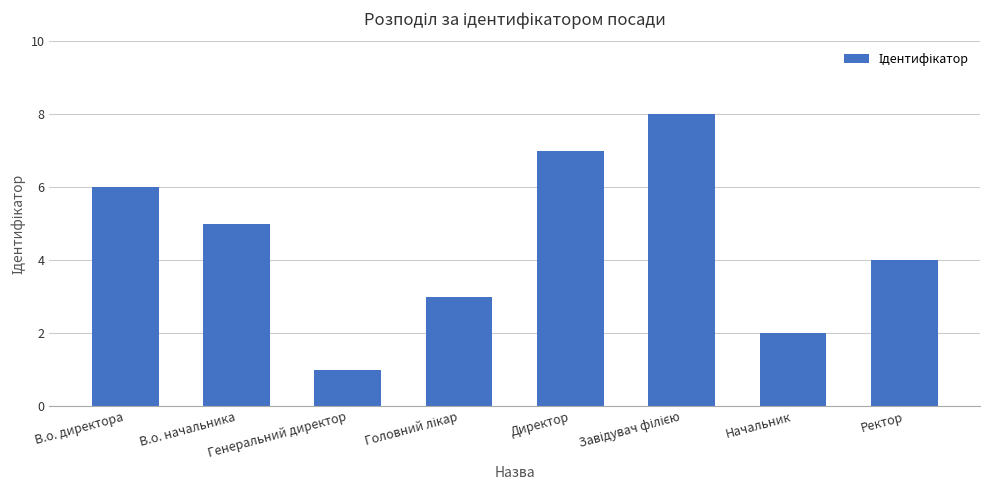

What is the difference between the maximum and minimum values?

7